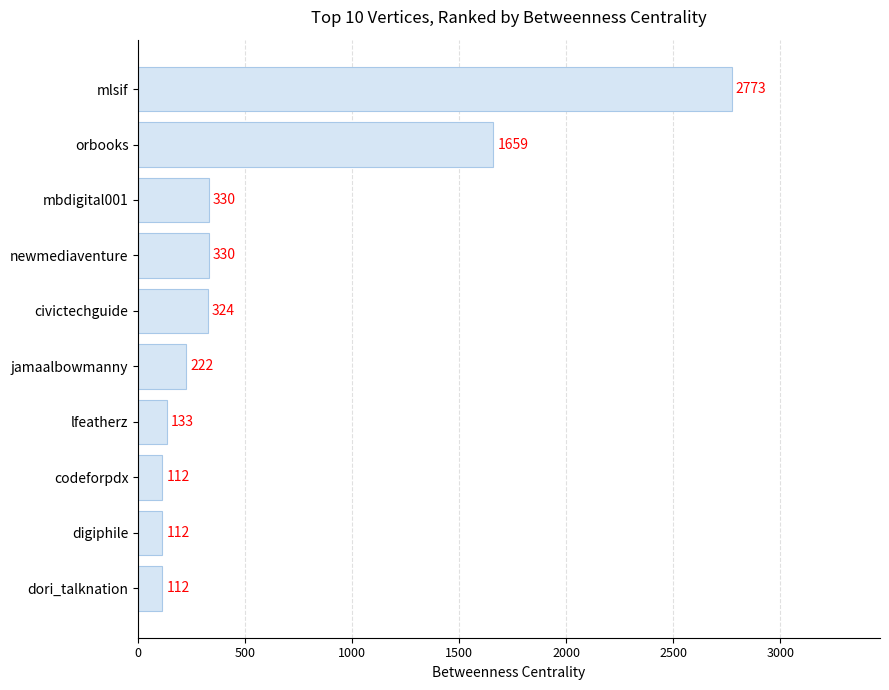

Reading top to bottom, transcribe all the data shown in this chart.

mlsif=2773	orbooks=1659	mbdigital001=330	newmediaventure=330	civictechguide=324	jamaalbowmanny=222	lfeatherz=133	codeforpdx=112	digiphile=112	dori_talknation=112